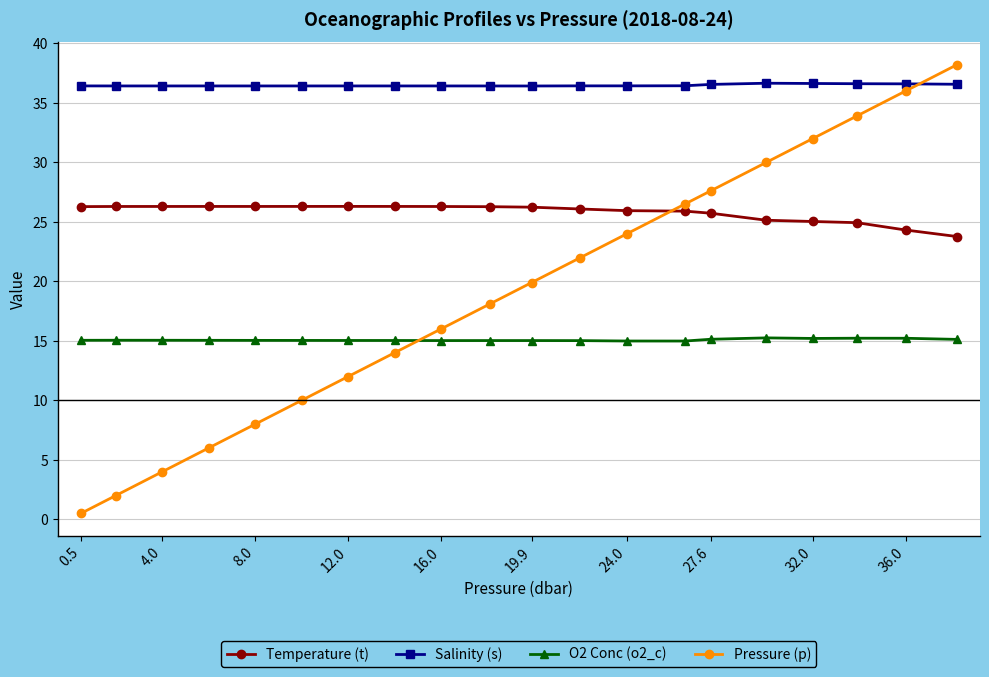

Count the Salinity (s) values in the range 36 to 37.

20